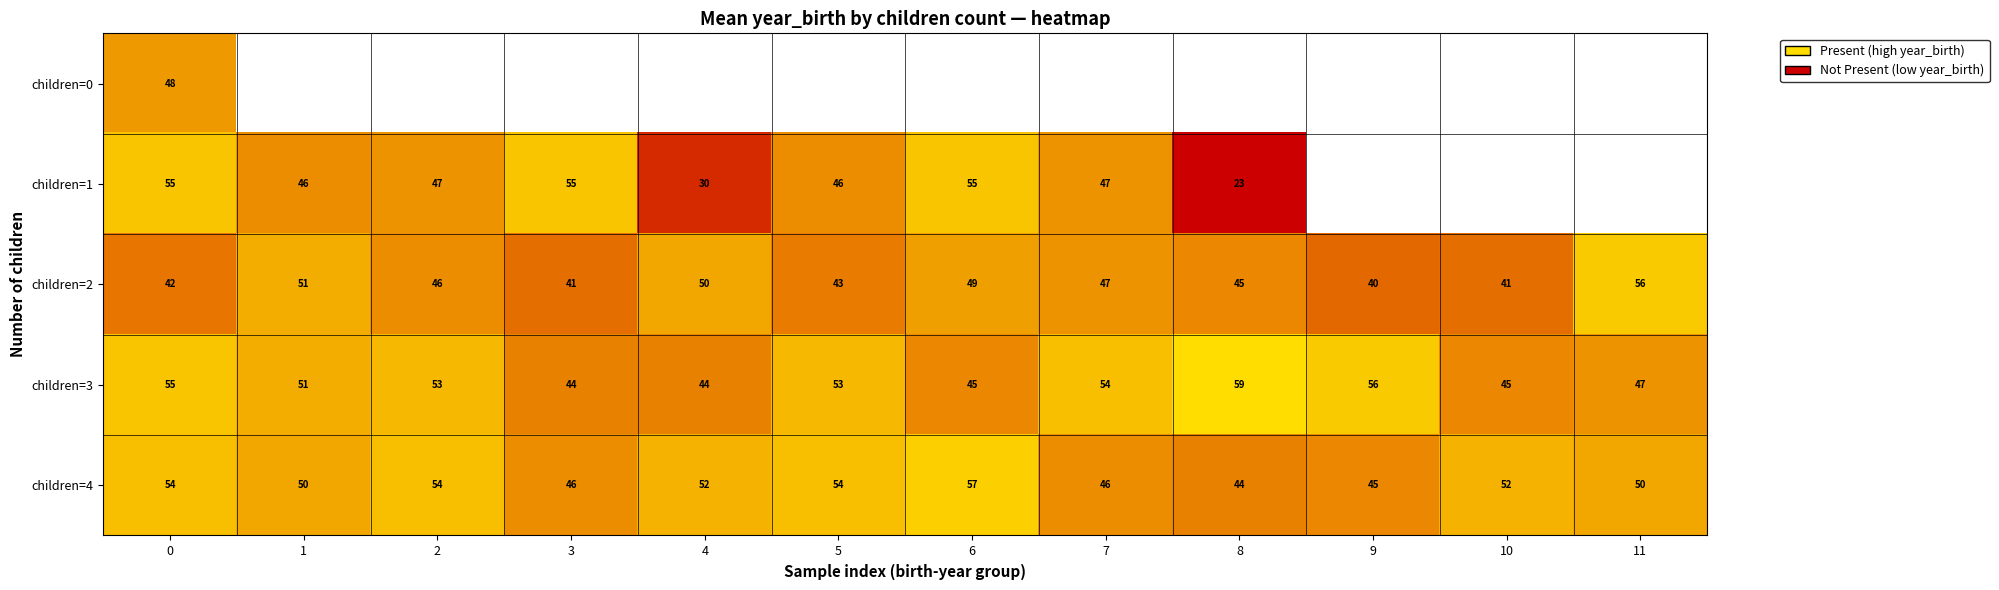

The children=3 series shows 25 at 9. True or false?

False